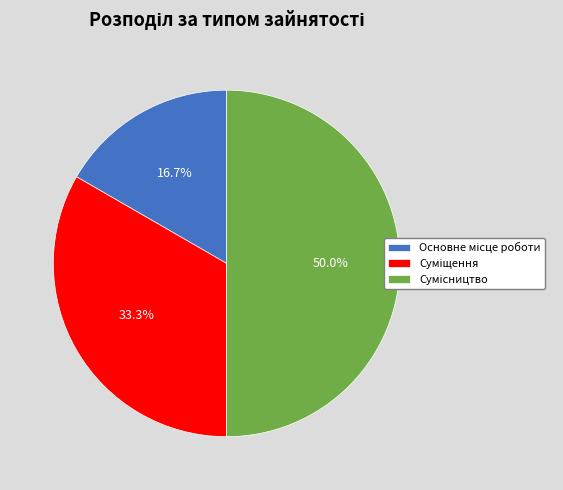

To the nearest percent, what is the combined percentage of Суміщення and Основне місце роботи?

50%